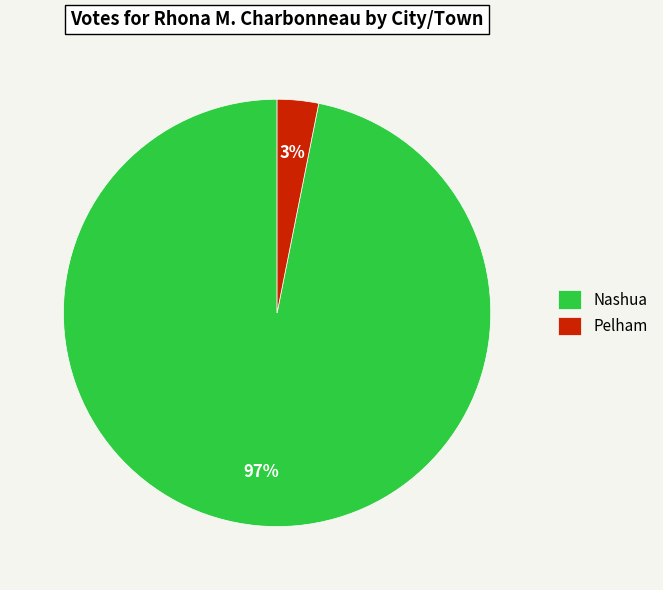

Does Nashua represent more than half of the total?

Yes